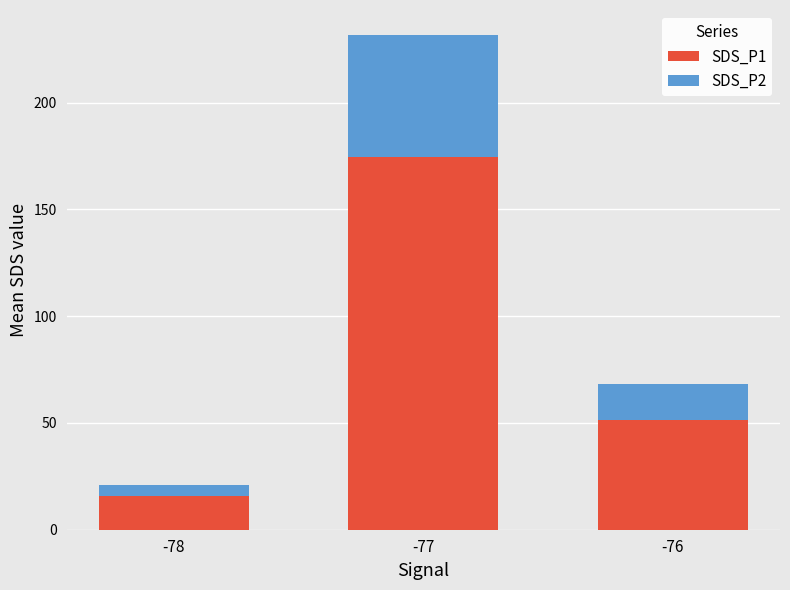

What is the sum of all SDS_P1 values?

241.8